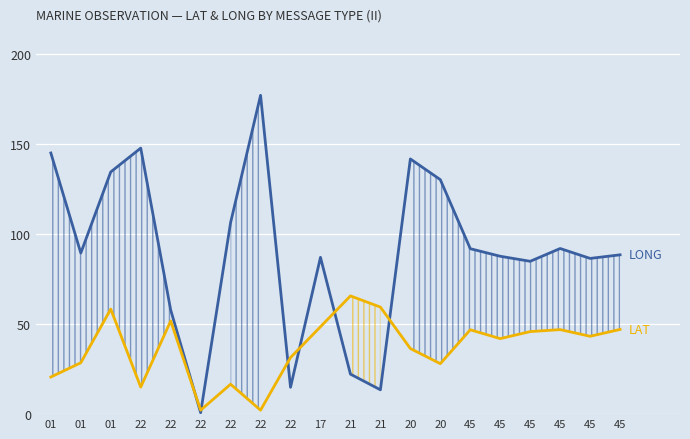

The value of LONG (Longitude) at 45 is 45.8. True or false?

True